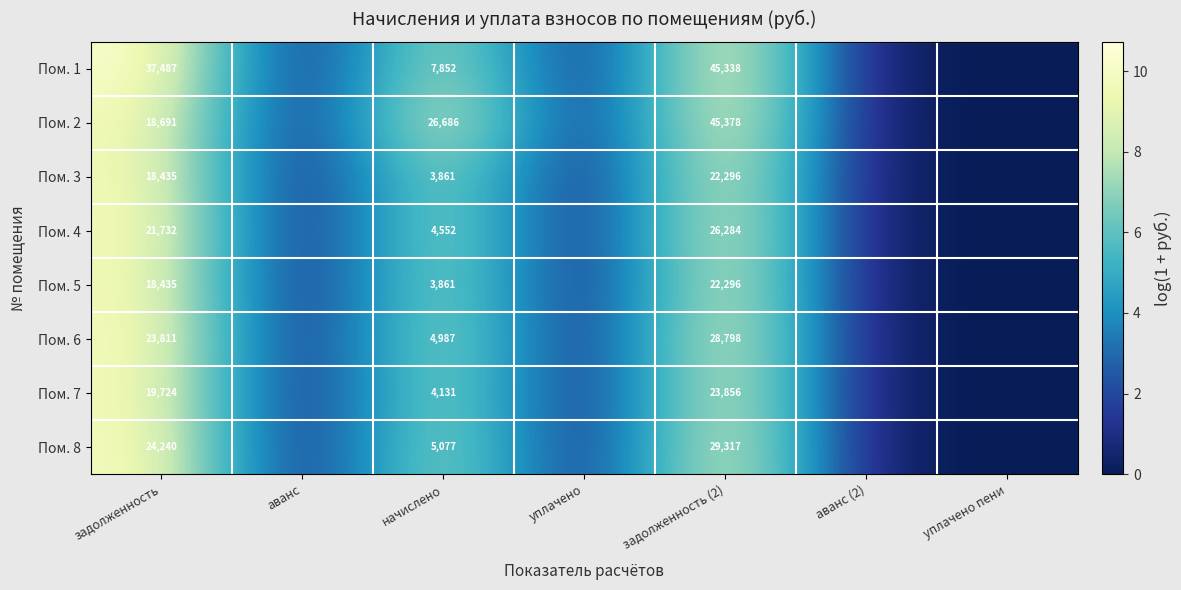

At how many categories does at least one series exceed 6?

3